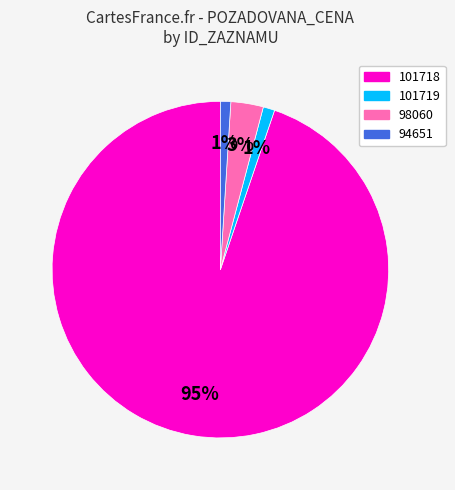

What is the largest slice in the pie chart?

101718